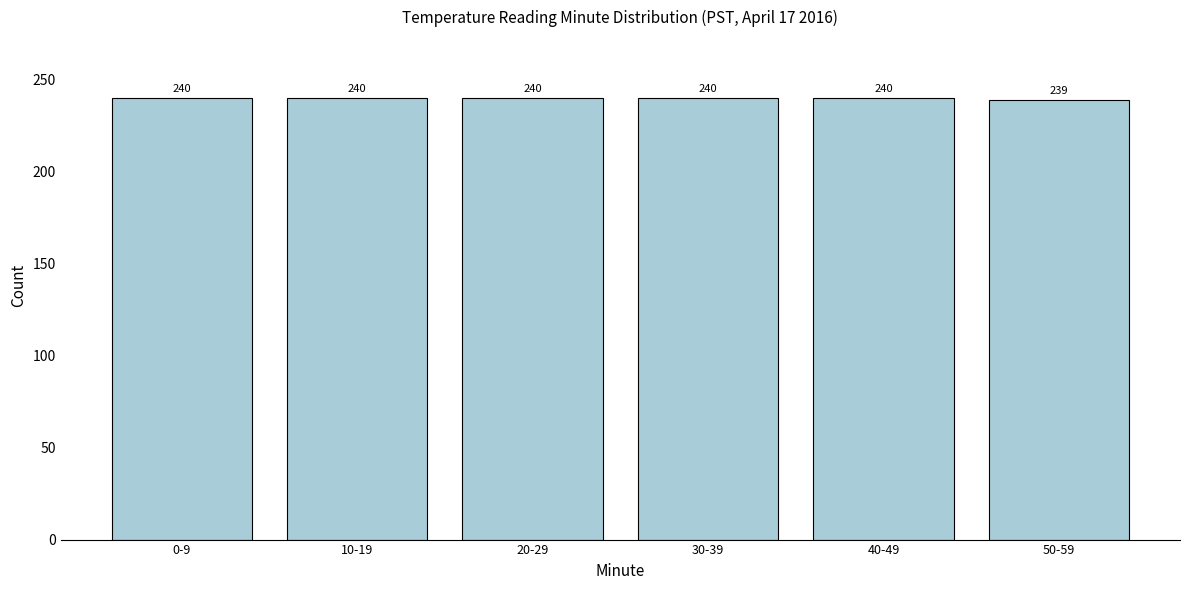

Reading left to right, transcribe all the data shown in this chart.

240	240	240	240	240	239